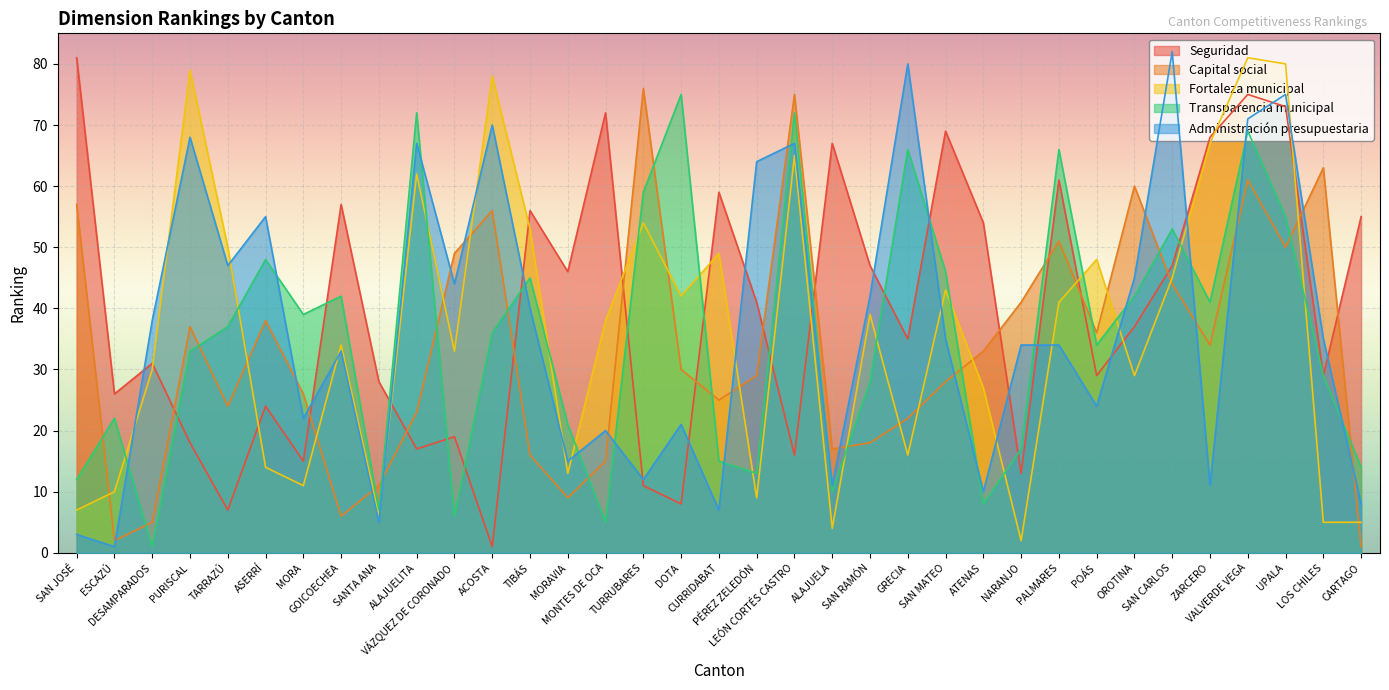

Reading right to left, what are all the values shown in this chart?

Seguridad: CARTAGO=55	LOS CHILES=29	UPALA=73	VALVERDE VEGA=75	ZARCERO=68	SAN CARLOS=47	OROTINA=37	POÁS=29	PALMARES=61	NARANJO=13	ATENAS=54	SAN MATEO=69	GRECIA=35	SAN RAMÓN=47	ALAJUELA=67	LEÓN CORTÉS CASTRO=16	PÉREZ ZELEDÓN=41	CURRIDABAT=59	DOTA=8	TURRUBARES=11	MONTES DE OCA=72	MORAVIA=46	TIBÁS=56	ACOSTA=1	VÁZQUEZ DE CORONADO=19	ALAJUELITA=17	SANTA ANA=28	GOICOECHEA=57	MORA=15	ASERRÍ=24	TARRAZÚ=7	PURISCAL=18	DESAMPARADOS=31	ESCAZÚ=26	SAN JOSÉ=81
Capital social: CARTAGO=1	LOS CHILES=63	UPALA=50	VALVERDE VEGA=61	ZARCERO=34	SAN CARLOS=44	OROTINA=60	POÁS=36	PALMARES=51	NARANJO=41	ATENAS=33	SAN MATEO=28	GRECIA=22	SAN RAMÓN=18	ALAJUELA=17	LEÓN CORTÉS CASTRO=75	PÉREZ ZELEDÓN=29	CURRIDABAT=25	DOTA=30	TURRUBARES=76	MONTES DE OCA=15	MORAVIA=9	TIBÁS=16	ACOSTA=56	VÁZQUEZ DE CORONADO=49	ALAJUELITA=23	SANTA ANA=11	GOICOECHEA=6	MORA=26	ASERRÍ=38	TARRAZÚ=24	PURISCAL=37	DESAMPARADOS=5	ESCAZÚ=2	SAN JOSÉ=57
Fortaleza municipal: CARTAGO=5	LOS CHILES=5	UPALA=80	VALVERDE VEGA=81	ZARCERO=67	SAN CARLOS=45	OROTINA=29	POÁS=48	PALMARES=41	NARANJO=2	ATENAS=27	SAN MATEO=43	GRECIA=16	SAN RAMÓN=39	ALAJUELA=4	LEÓN CORTÉS CASTRO=65	PÉREZ ZELEDÓN=9	CURRIDABAT=49	DOTA=42	TURRUBARES=54	MONTES DE OCA=38	MORAVIA=13	TIBÁS=53	ACOSTA=78	VÁZQUEZ DE CORONADO=33	ALAJUELITA=62	SANTA ANA=6	GOICOECHEA=34	MORA=11	ASERRÍ=14	TARRAZÚ=50	PURISCAL=79	DESAMPARADOS=30	ESCAZÚ=10	SAN JOSÉ=7
Transparencia municipal: CARTAGO=14	LOS CHILES=29	UPALA=55	VALVERDE VEGA=69	ZARCERO=41	SAN CARLOS=53	OROTINA=42	POÁS=34	PALMARES=66	NARANJO=17	ATENAS=8	SAN MATEO=46	GRECIA=66	SAN RAMÓN=28	ALAJUELA=10	LEÓN CORTÉS CASTRO=72	PÉREZ ZELEDÓN=13	CURRIDABAT=15	DOTA=75	TURRUBARES=59	MONTES DE OCA=5	MORAVIA=21	TIBÁS=45	ACOSTA=36	VÁZQUEZ DE CORONADO=6	ALAJUELITA=72	SANTA ANA=7	GOICOECHEA=42	MORA=39	ASERRÍ=48	TARRAZÚ=37	PURISCAL=33	DESAMPARADOS=1	ESCAZÚ=22	SAN JOSÉ=12
Administración presupuestaria: CARTAGO=8	LOS CHILES=35	UPALA=75	VALVERDE VEGA=71	ZARCERO=11	SAN CARLOS=82	OROTINA=45	POÁS=24	PALMARES=34	NARANJO=34	ATENAS=10	SAN MATEO=35	GRECIA=80	SAN RAMÓN=42	ALAJUELA=11	LEÓN CORTÉS CASTRO=67	PÉREZ ZELEDÓN=64	CURRIDABAT=7	DOTA=21	TURRUBARES=12	MONTES DE OCA=20	MORAVIA=15	TIBÁS=40	ACOSTA=70	VÁZQUEZ DE CORONADO=44	ALAJUELITA=67	SANTA ANA=5	GOICOECHEA=33	MORA=22	ASERRÍ=55	TARRAZÚ=47	PURISCAL=68	DESAMPARADOS=38	ESCAZÚ=1	SAN JOSÉ=3